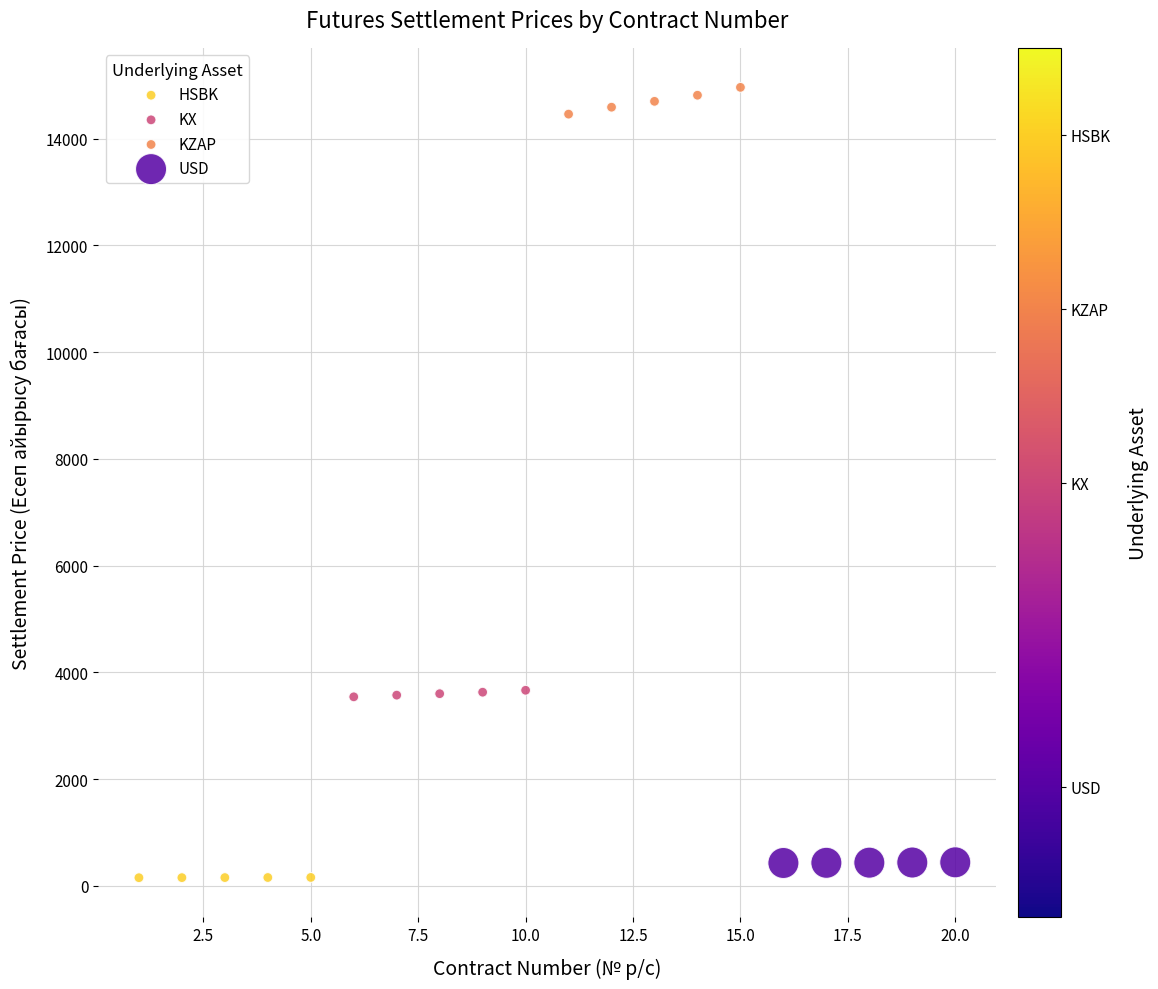

Which series reaches the maximum Y coordinate?

KZAP